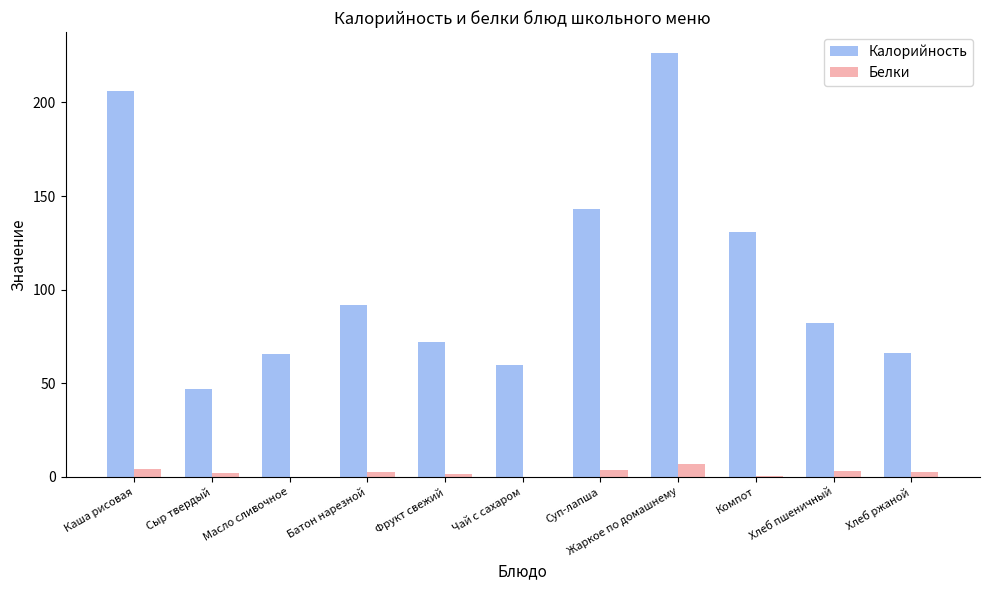

How many groups of bars are there?

11